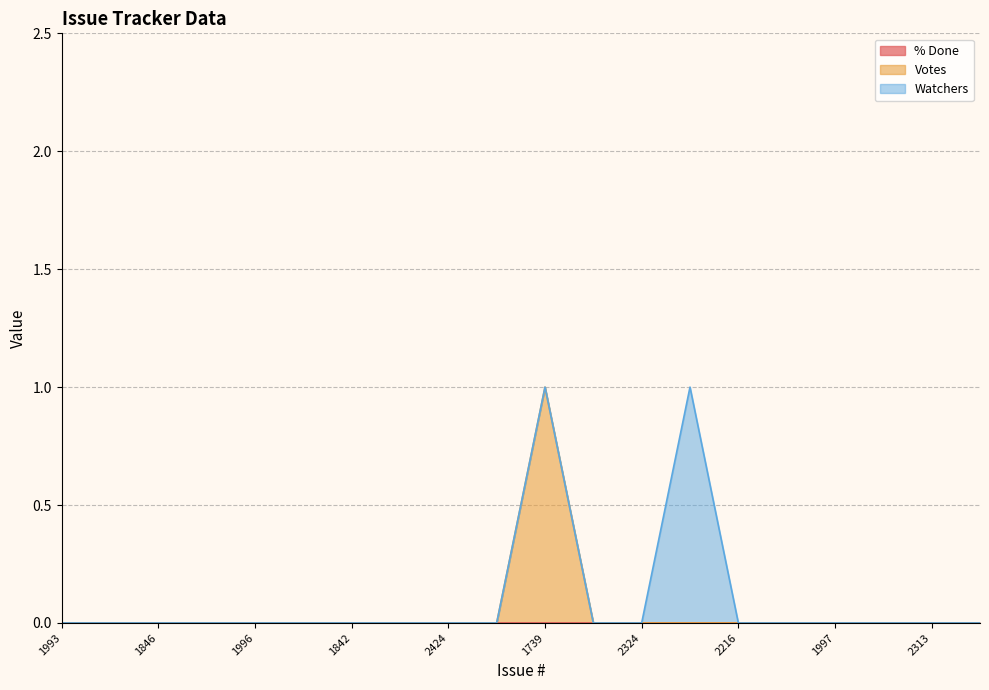

The value of % Done at 2391 is 0. True or false?

True